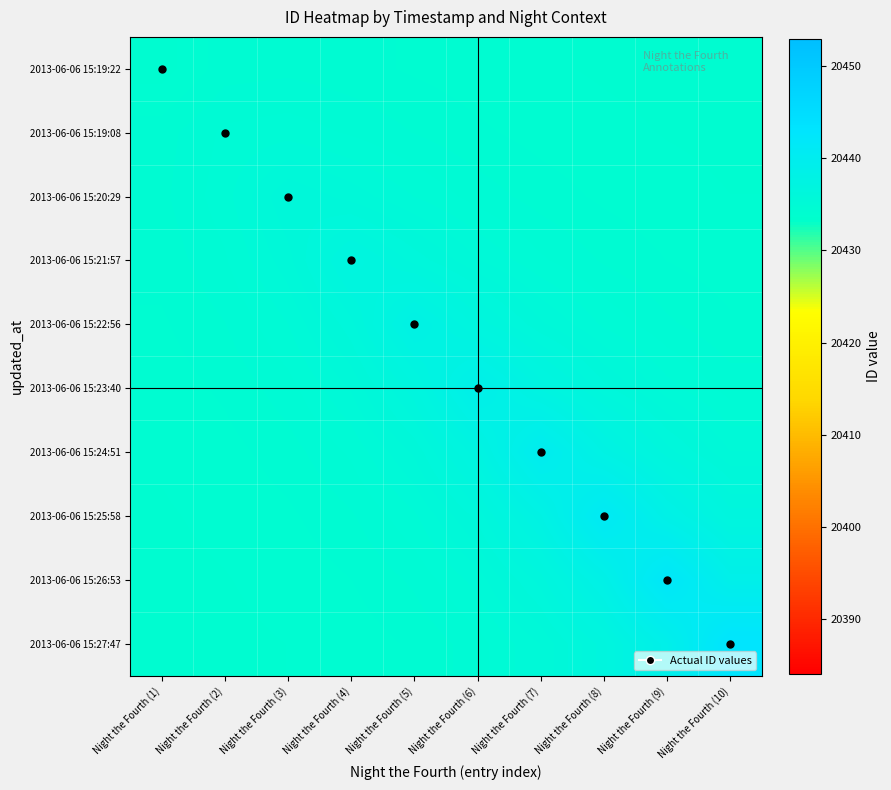

At how many categories does at least one series exceed 20436?

7